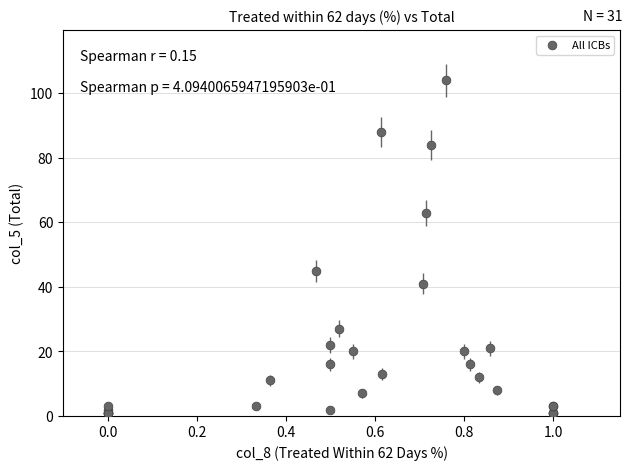

What Y value in the scatter plot is closest to 52?

45